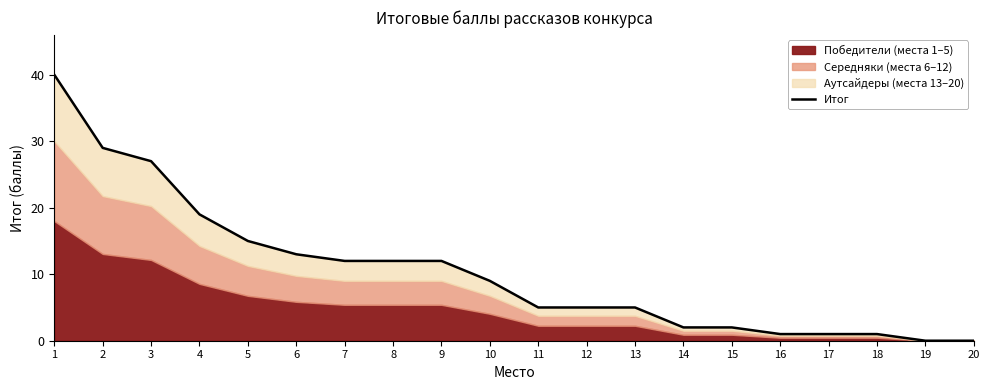

What is the average value?

10